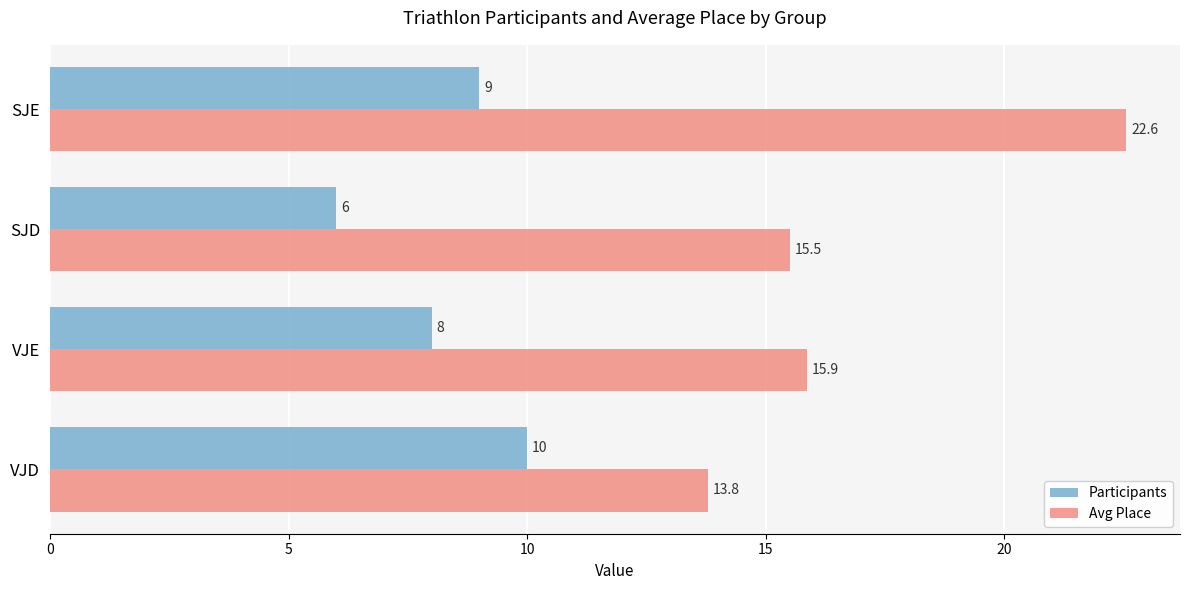

At which category does the chart reach its minimum across all series?

SJD